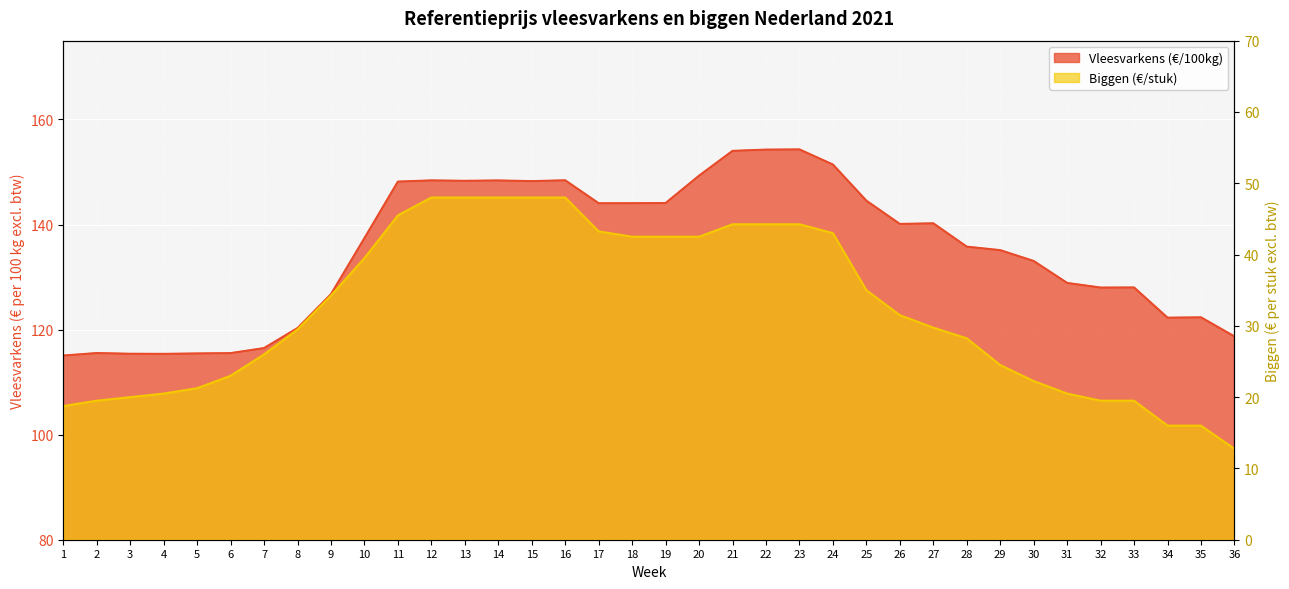

True or false: Vleesvarkens (€/100kg) has a value of 100.0 at 22.

False